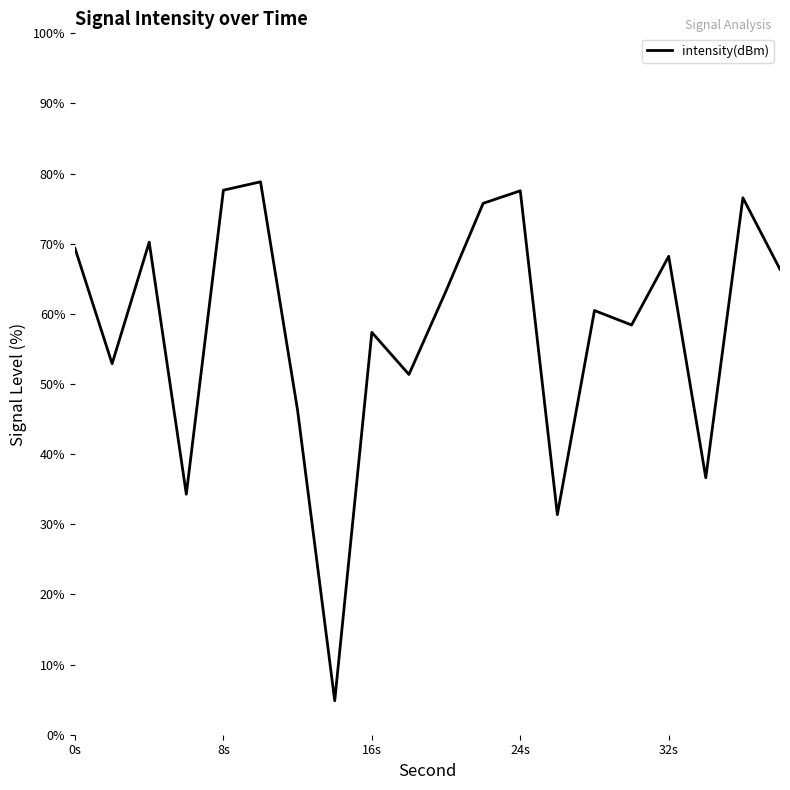

What is the sum of all values?

1157.6